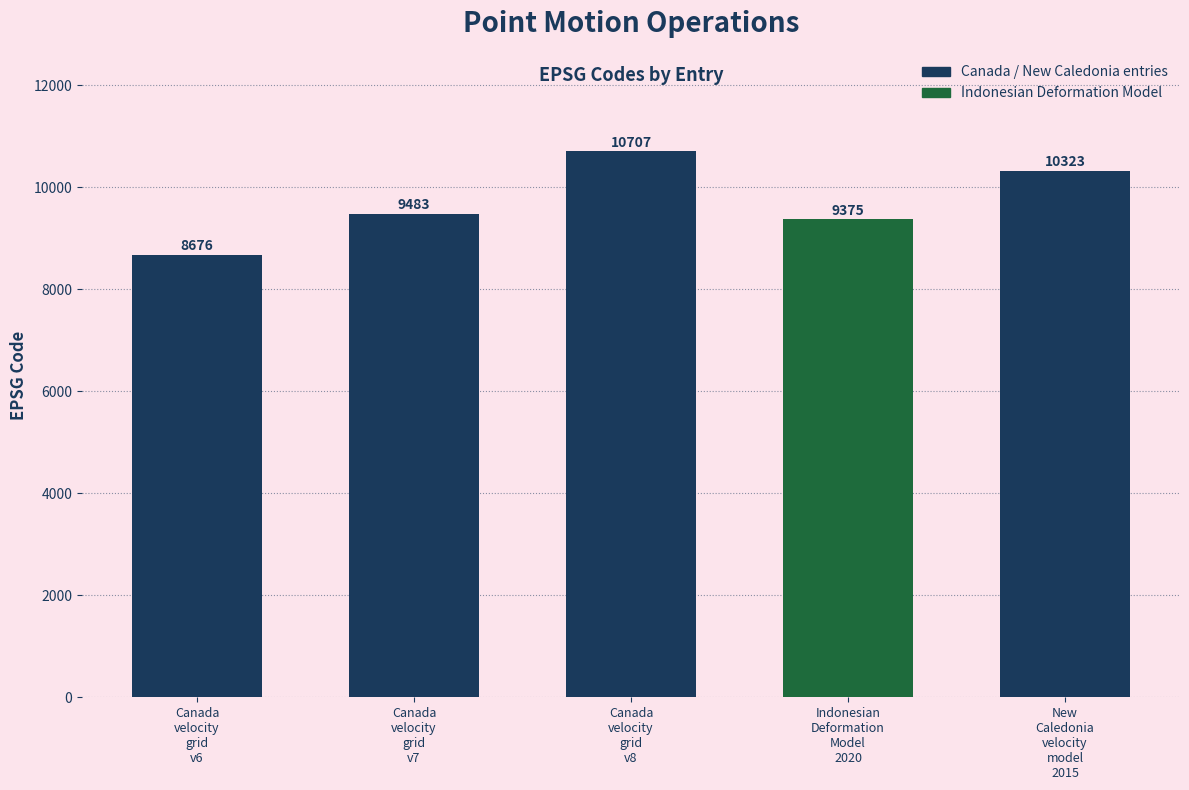

What value does the data have at Canada
velocity
grid
v6, to the nearest 100?

8700